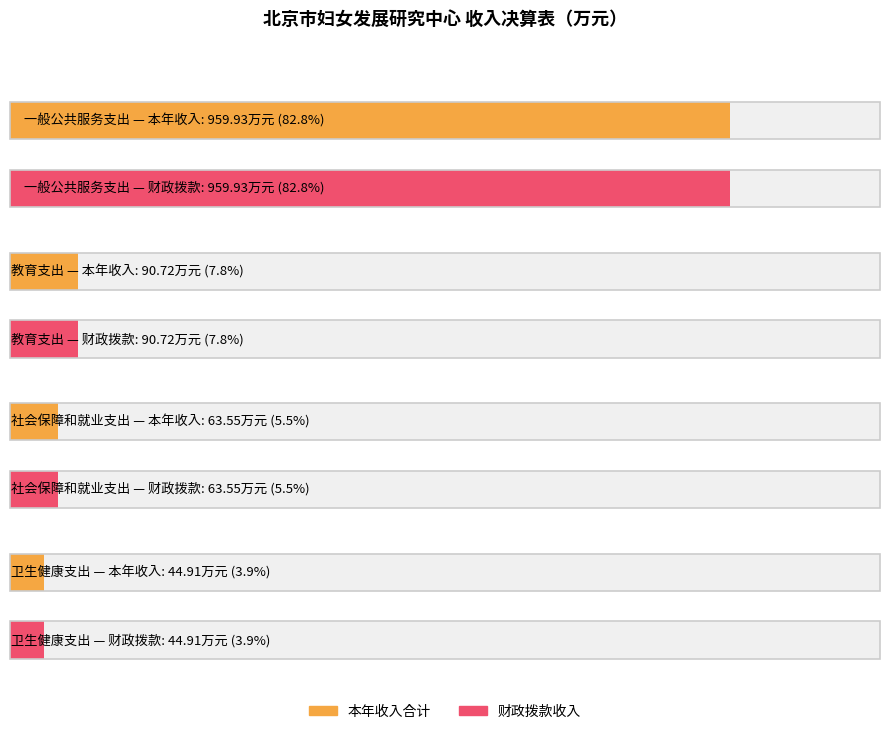

What are all the series names shown in the legend?

本年收入合计, 财政拨款收入